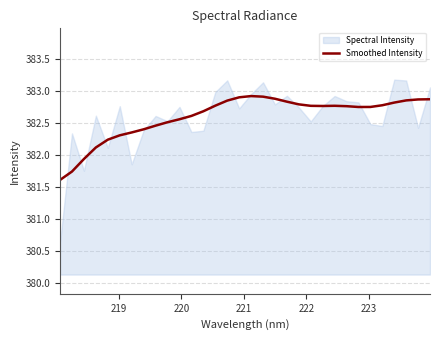

What is the lowest value of the Smoothed Intensity series?

381.6